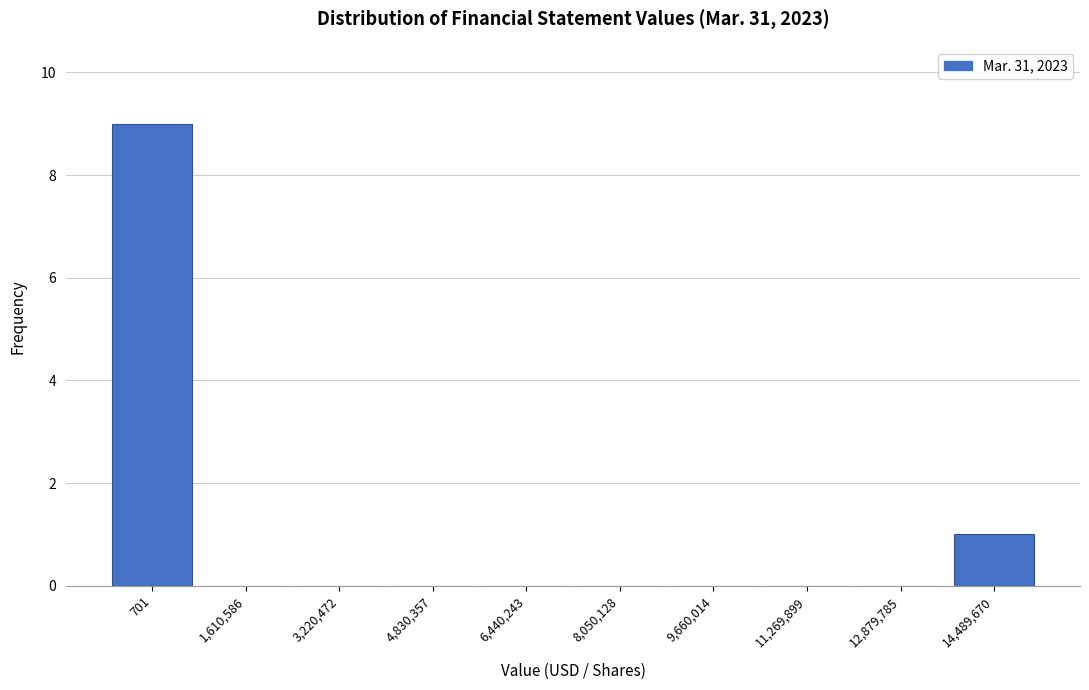

Where is the data nearest to the value 4?

14,489,670